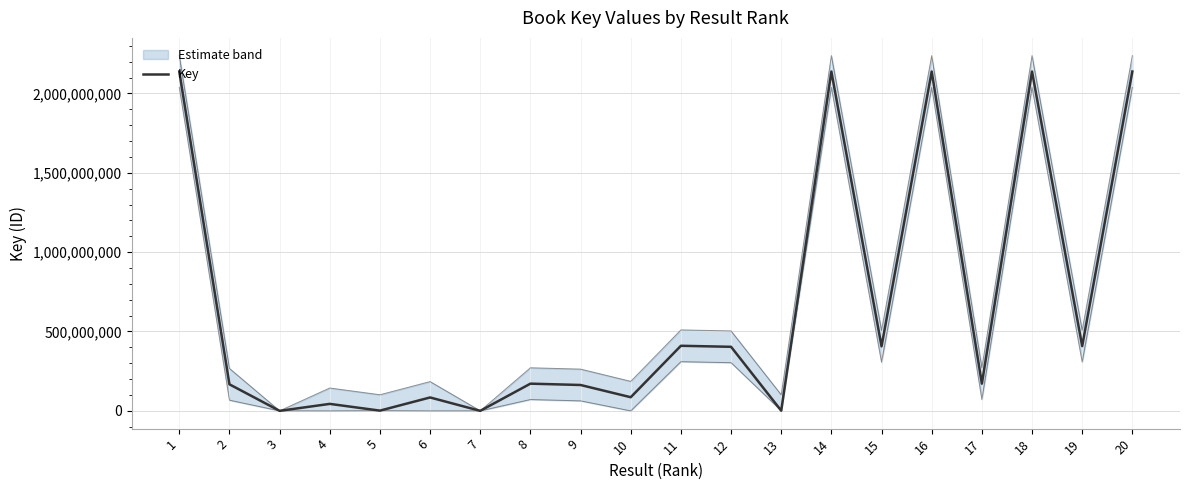

Reading right to left, extract all data points from this chart.

2137709858	407902499	2137676771	171421985	2137714530	406434588	2137684878	1236710	403564211	409995126	85962016	163003093	171421478	161194	84474469	1543058	44035841	153985	167283396	2137687493